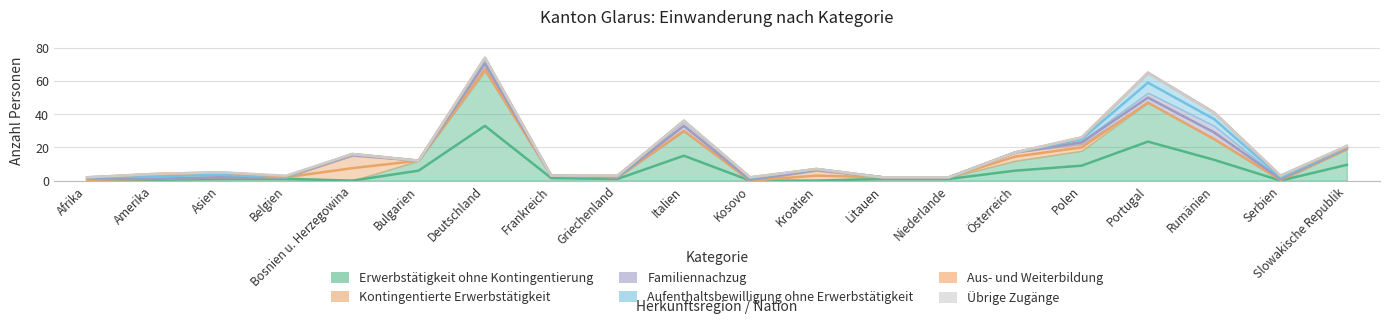

At how many categories does at least one series exceed 3?

10